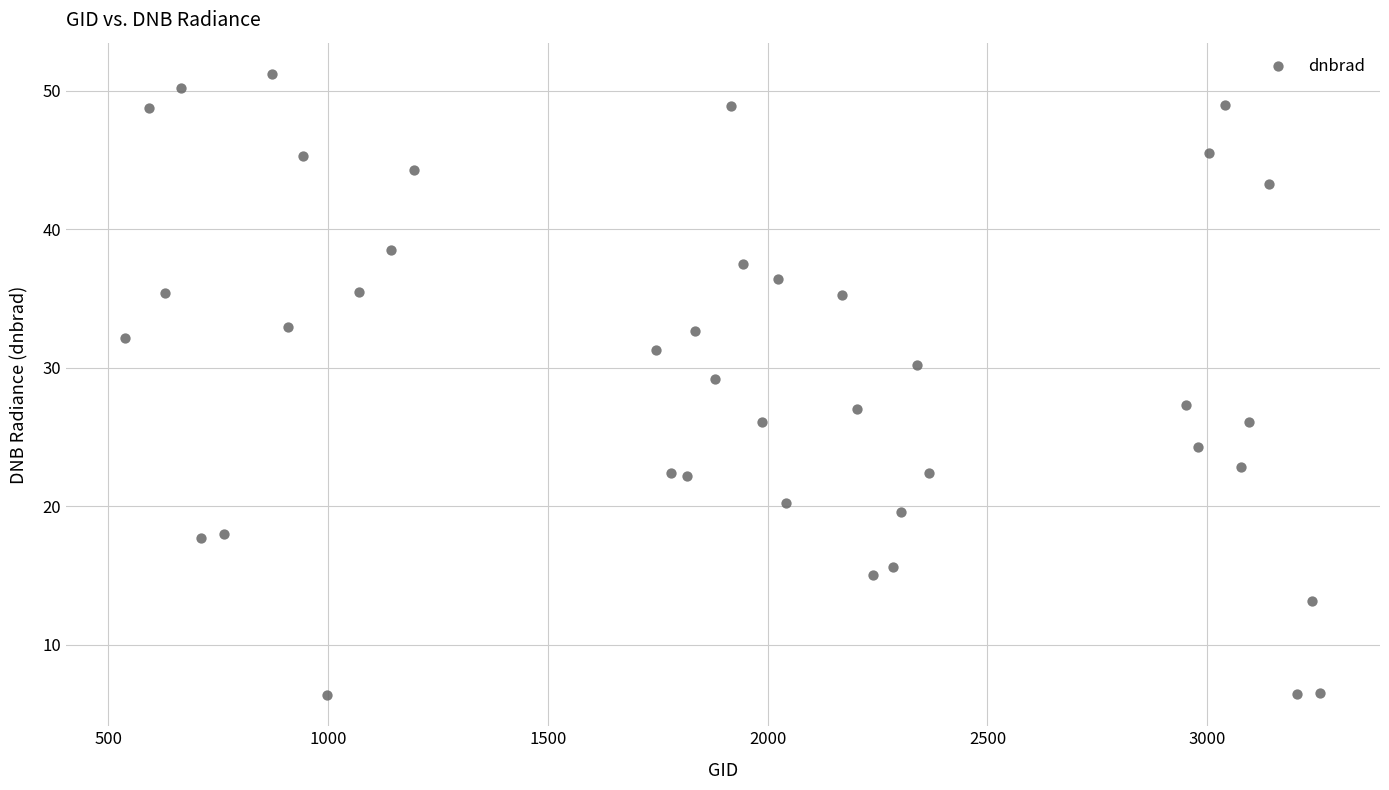

What is the range of Y values (max minus min)?

44.9